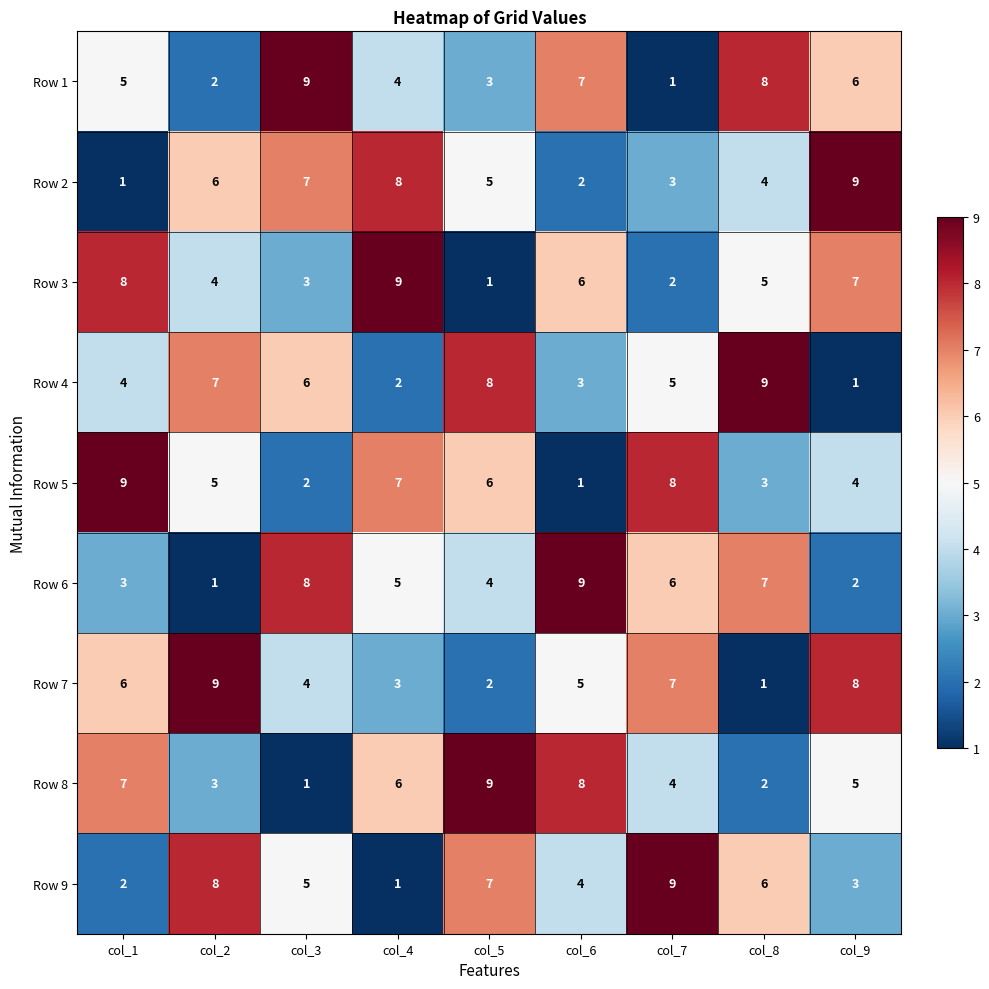

Between col_7 and col_8, which series saw the biggest shift?

Row 1